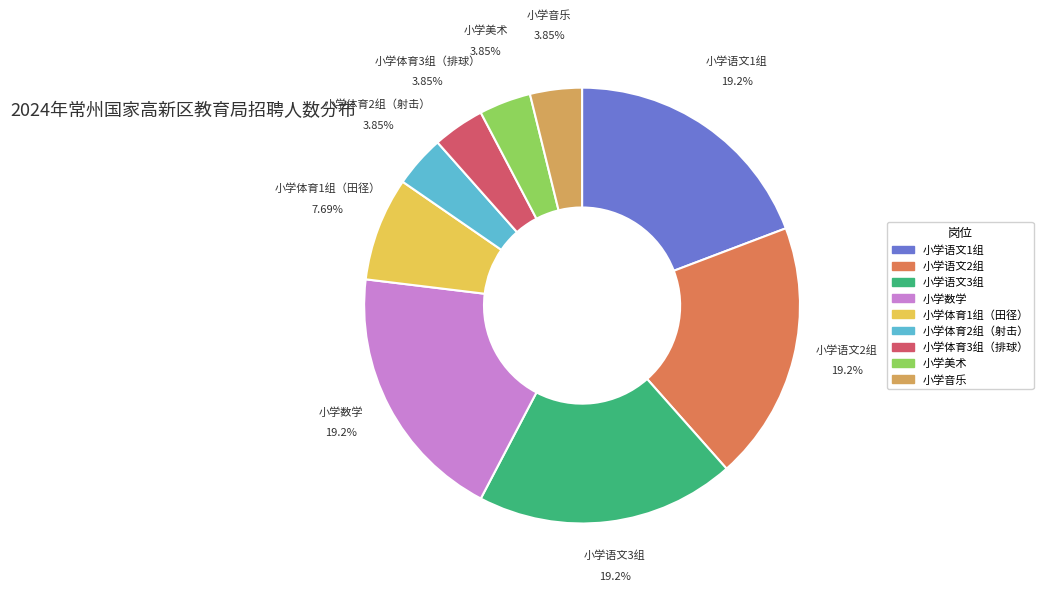

Combined, what portion of the pie is 小学语文1组 and 小学数学?

38.5%